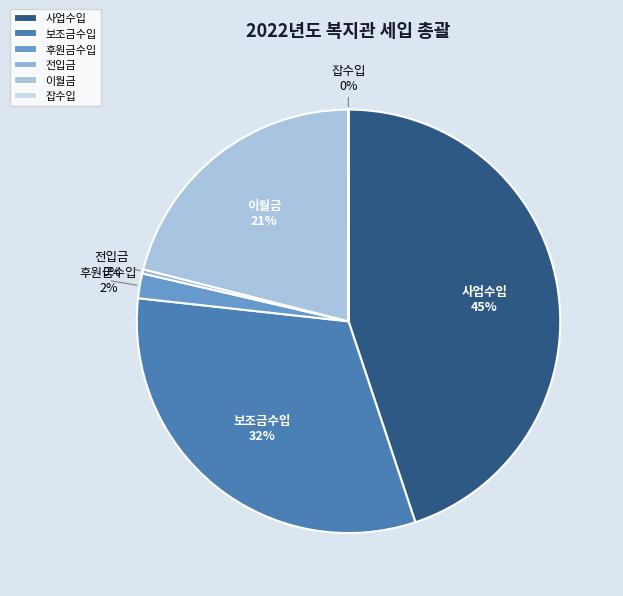

Which slice is the largest?

사업수입